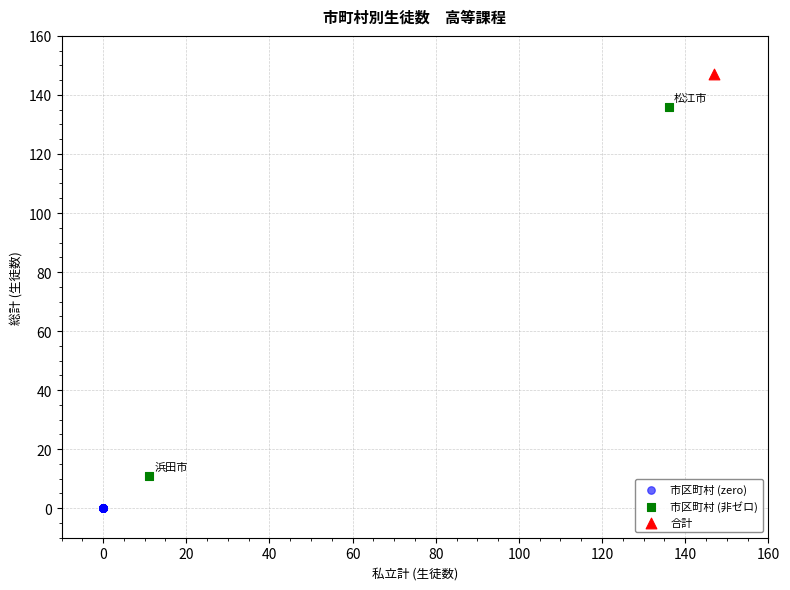

What are all the series names shown in the legend?

市区町村 (zero), 市区町村 (非ゼロ), 合計